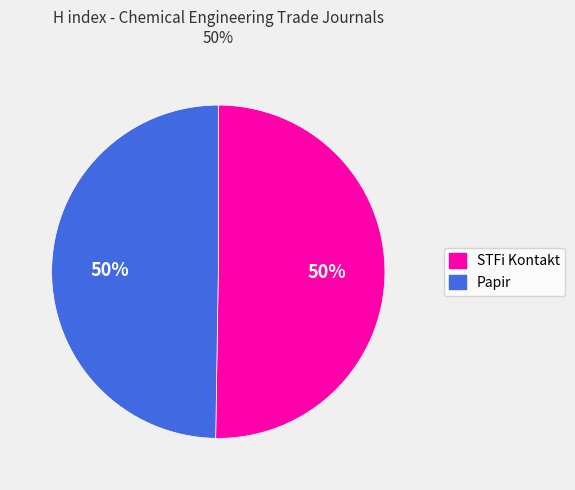

What percentage is the STFi Kontakt slice, to the nearest percent?

50%